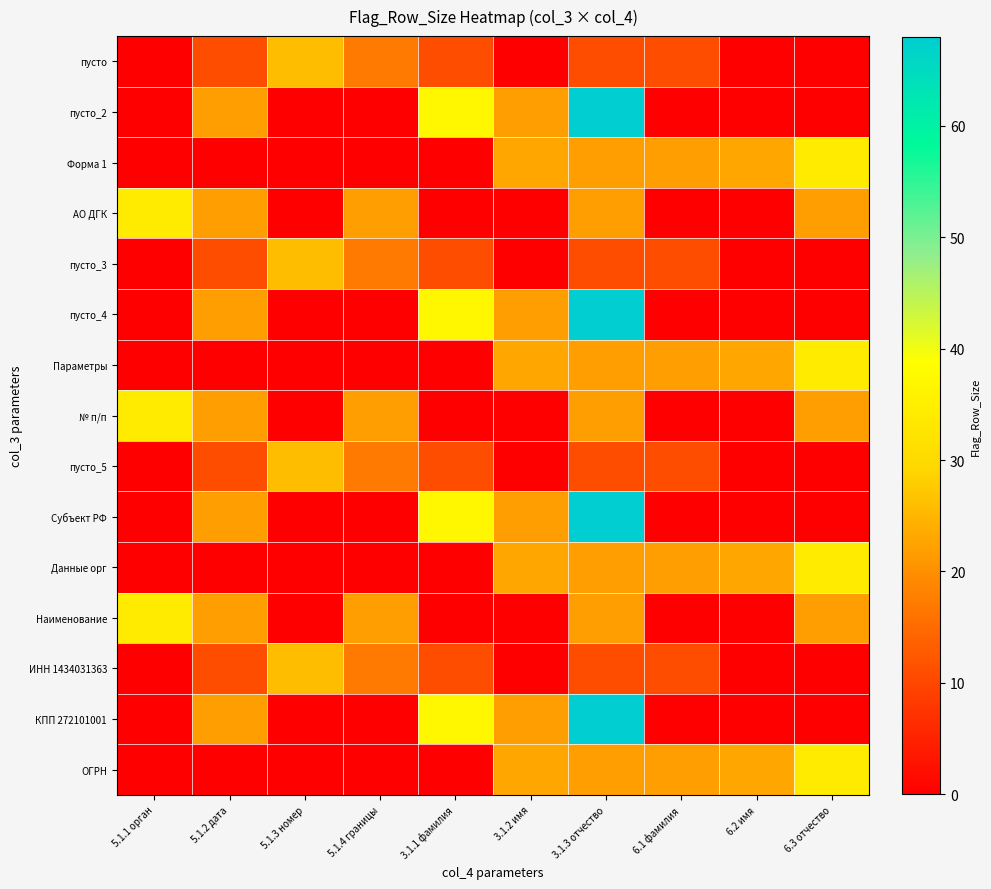

At 5.1.3 номер, list the series in order from largest to smallest.

пусто, пусто_3, пусто_5, ИНН 1434031363, пусто_2, Форма 1, АО ДГК, пусто_4, Параметры, № п/п, Субъект РФ, Данные орг, Наименование, КПП 272101001, ОГРН